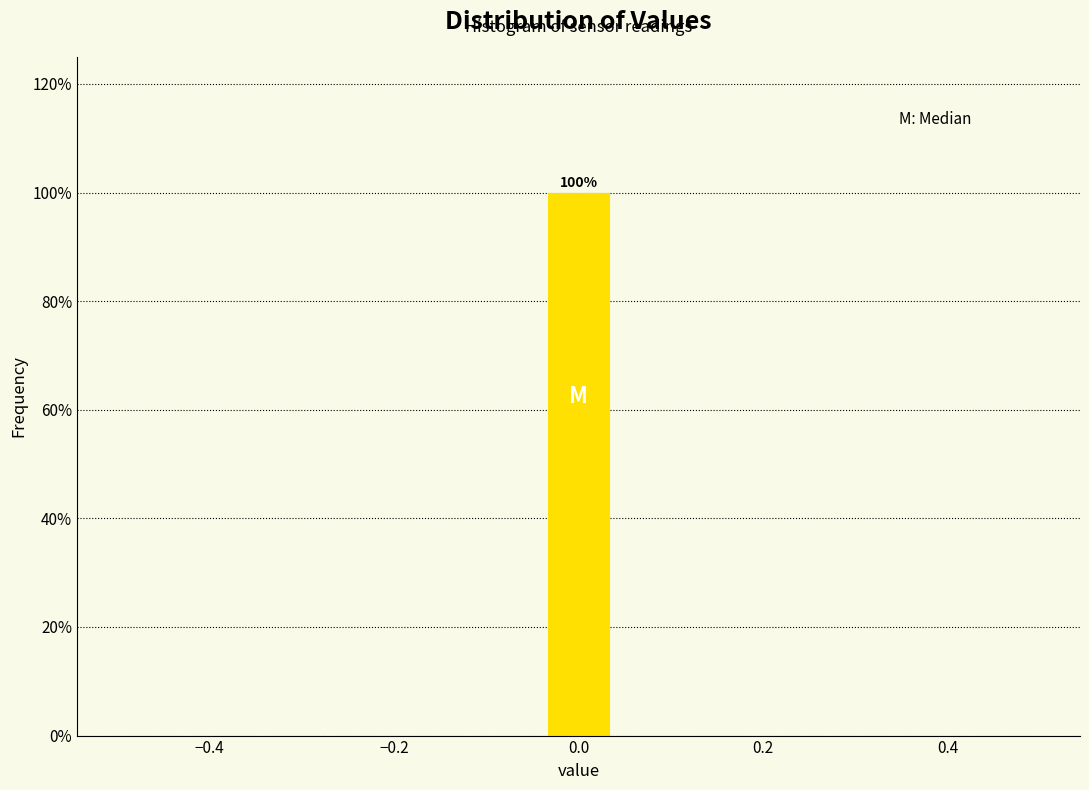

Around what value on the x-axis is the tallest bar? Give the approximate position of its centre, as read against the axis.

0.00